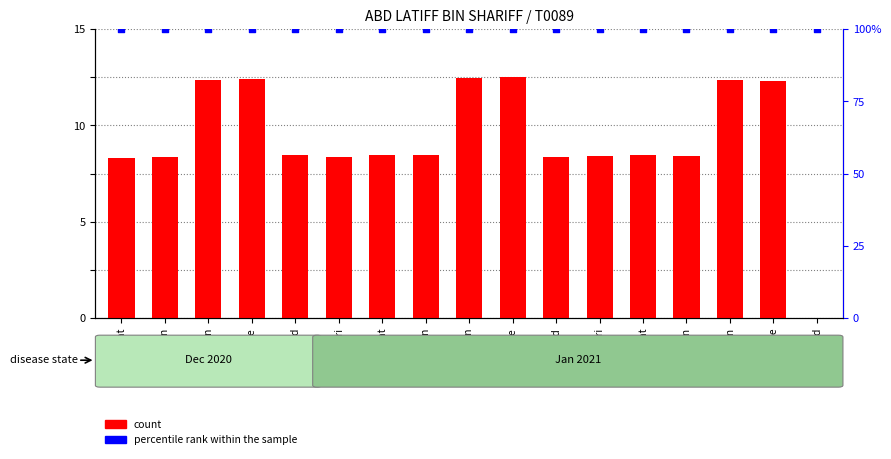

What are all the series names shown in the legend?

count, percentile rank within the sample